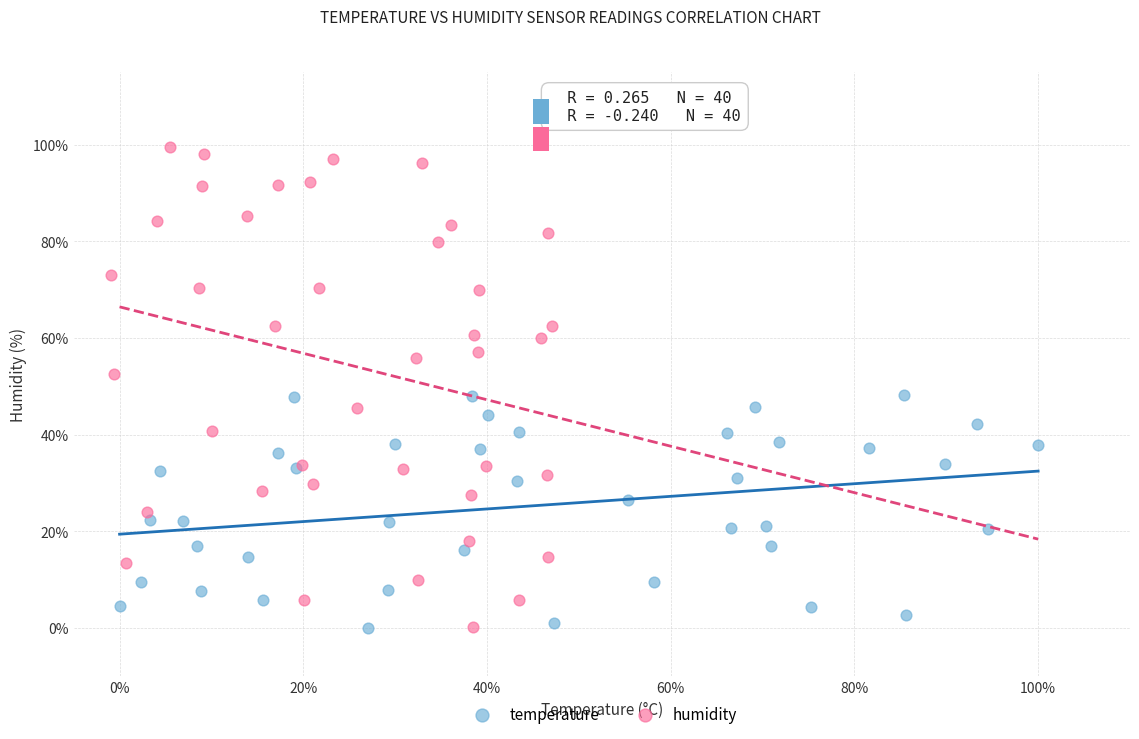

What are all the series names shown in the legend?

temperature, humidity